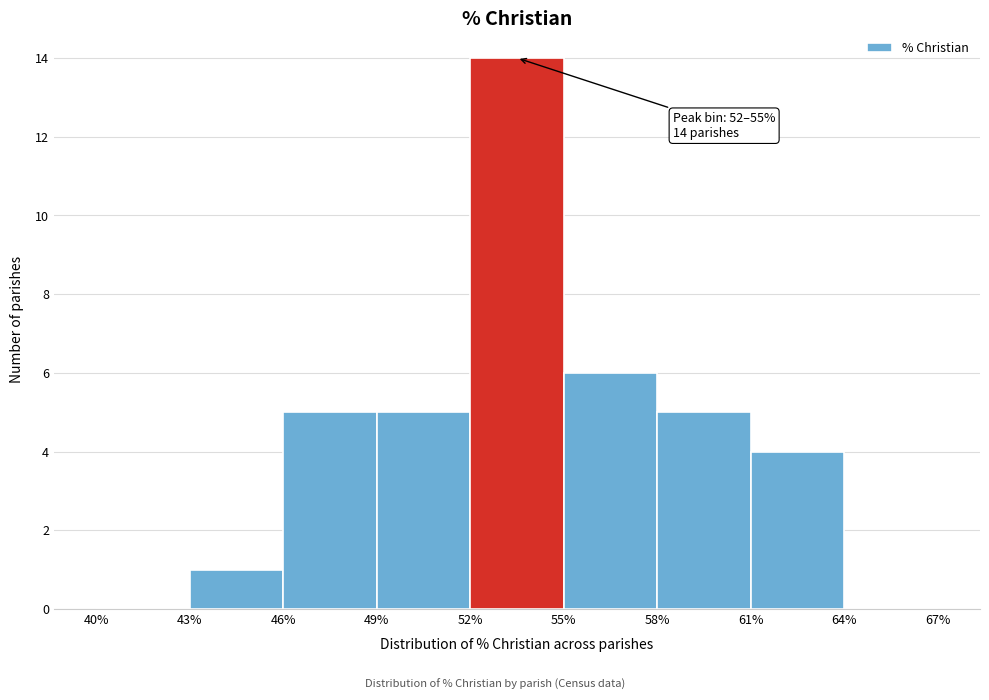

Which range on the x-axis has the tallest bar?

52% to 55%